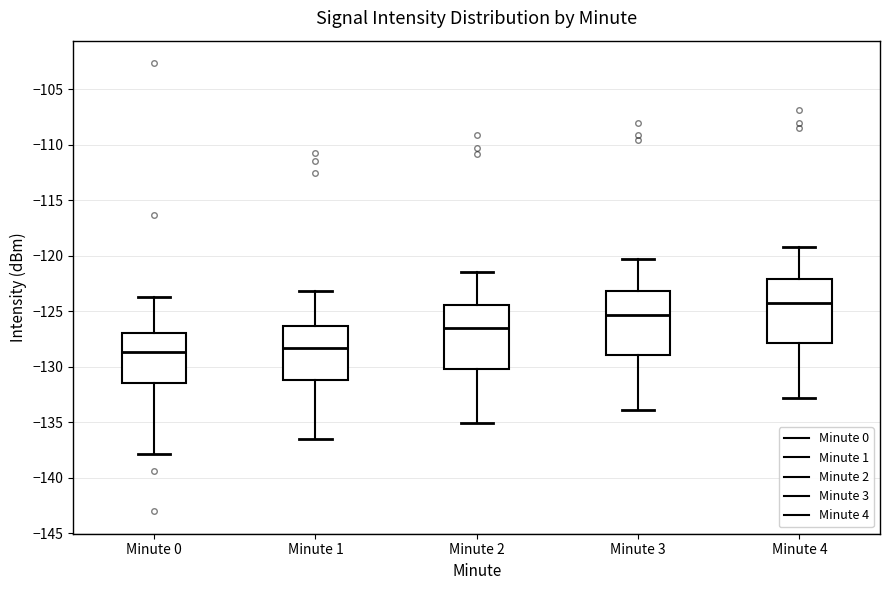

Which box has the highest median line?

Minute 4